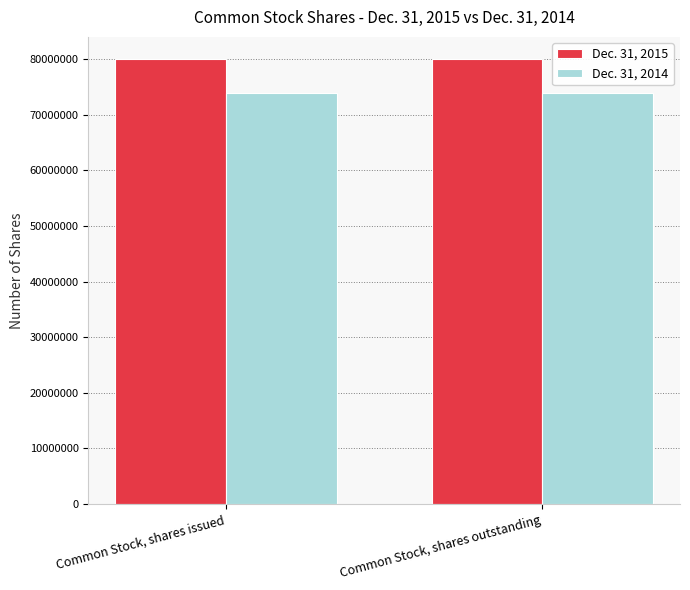

The value of Dec. 31, 2015 at Common Stock, shares outstanding is 46617488. True or false?

False